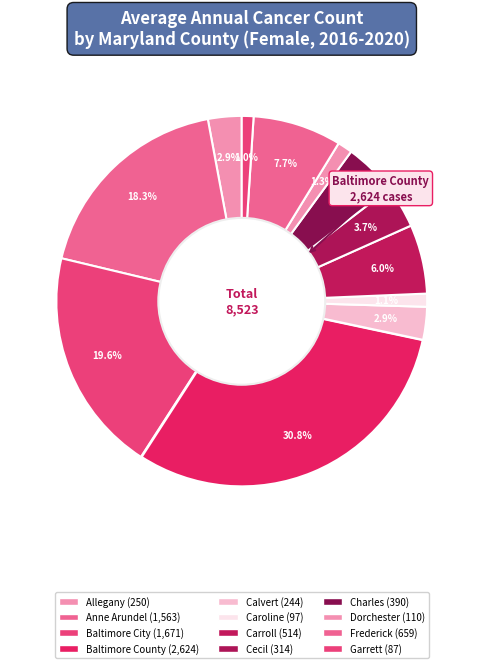

How many slices are in this pie chart?

12